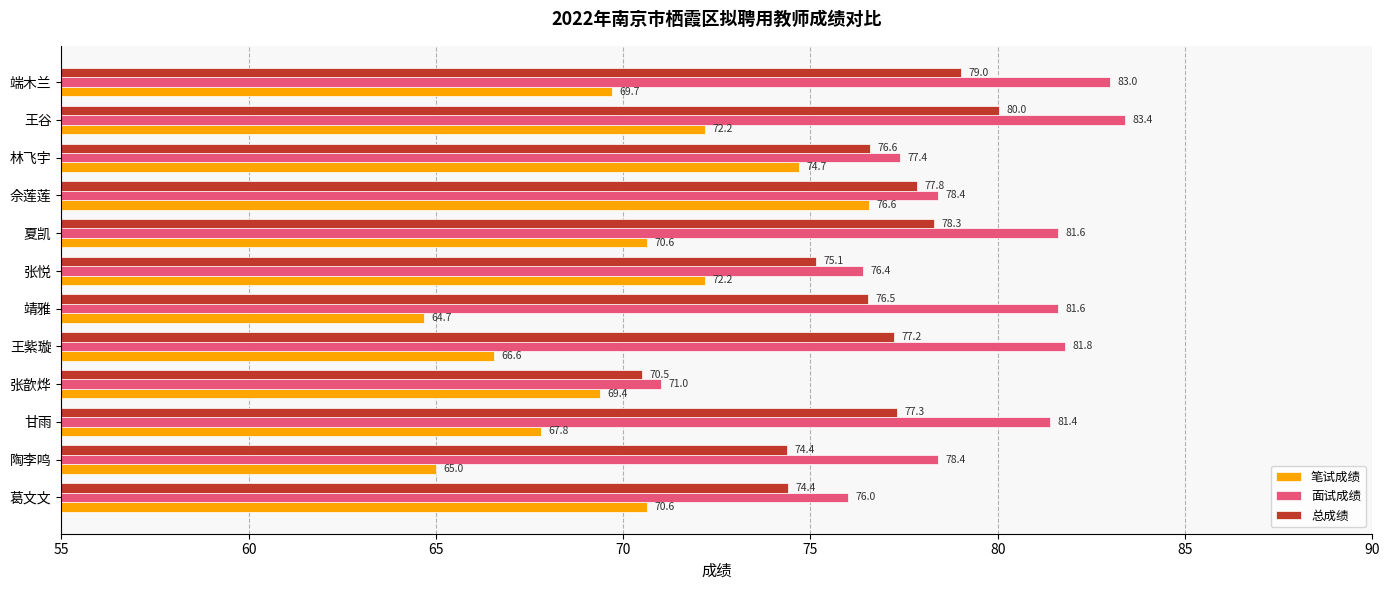

Is it true that 总成绩 equals 131.5 at 靖雅?

False